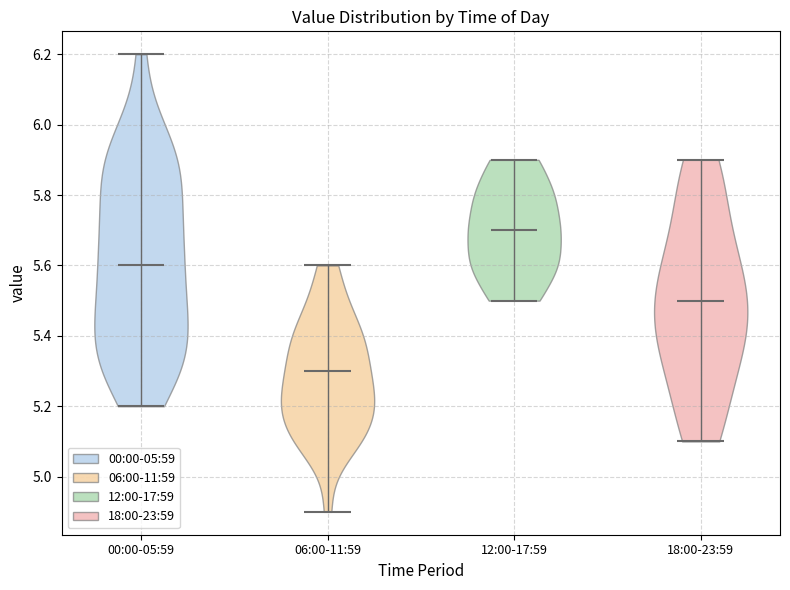

Which violin has the highest median line?

12:00-17:59